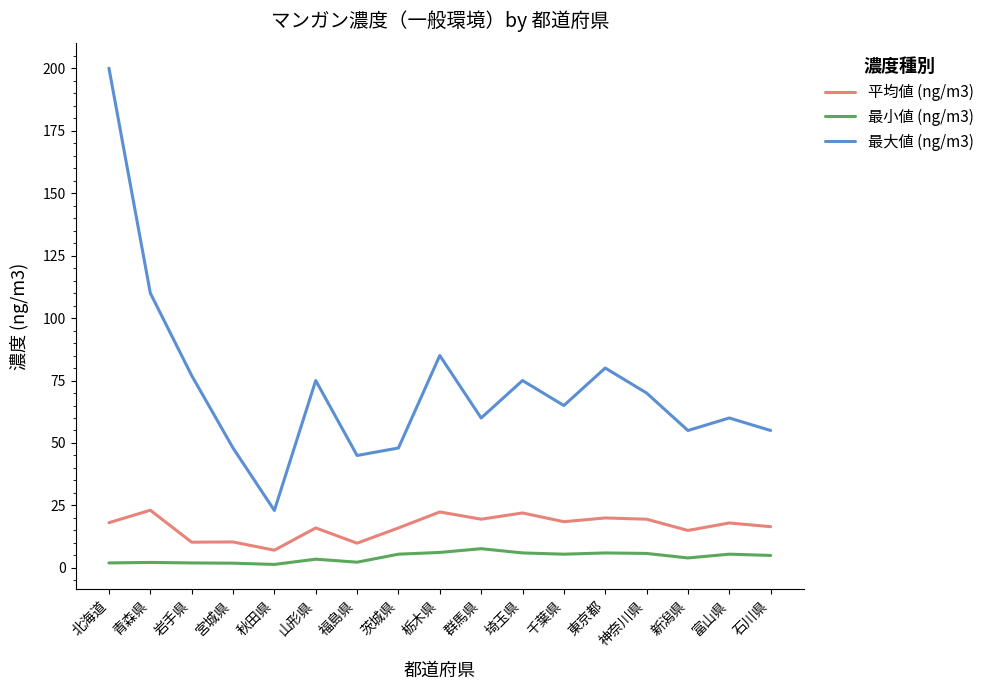

What is the lowest value of the 最大値 (ng/m3) series?

23.0